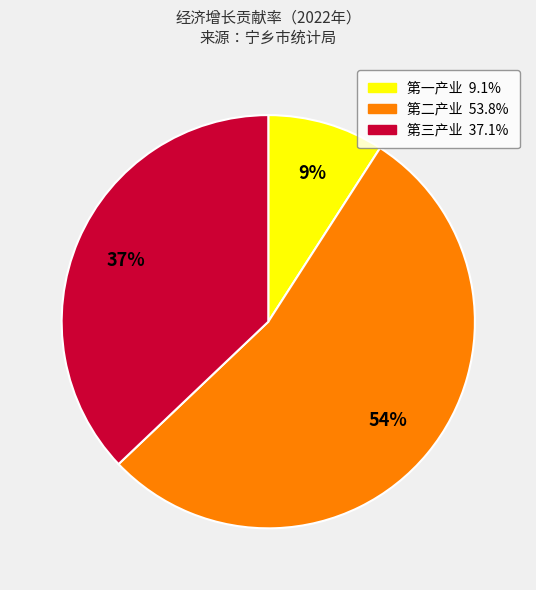

Is there a majority slice in this chart?

Yes